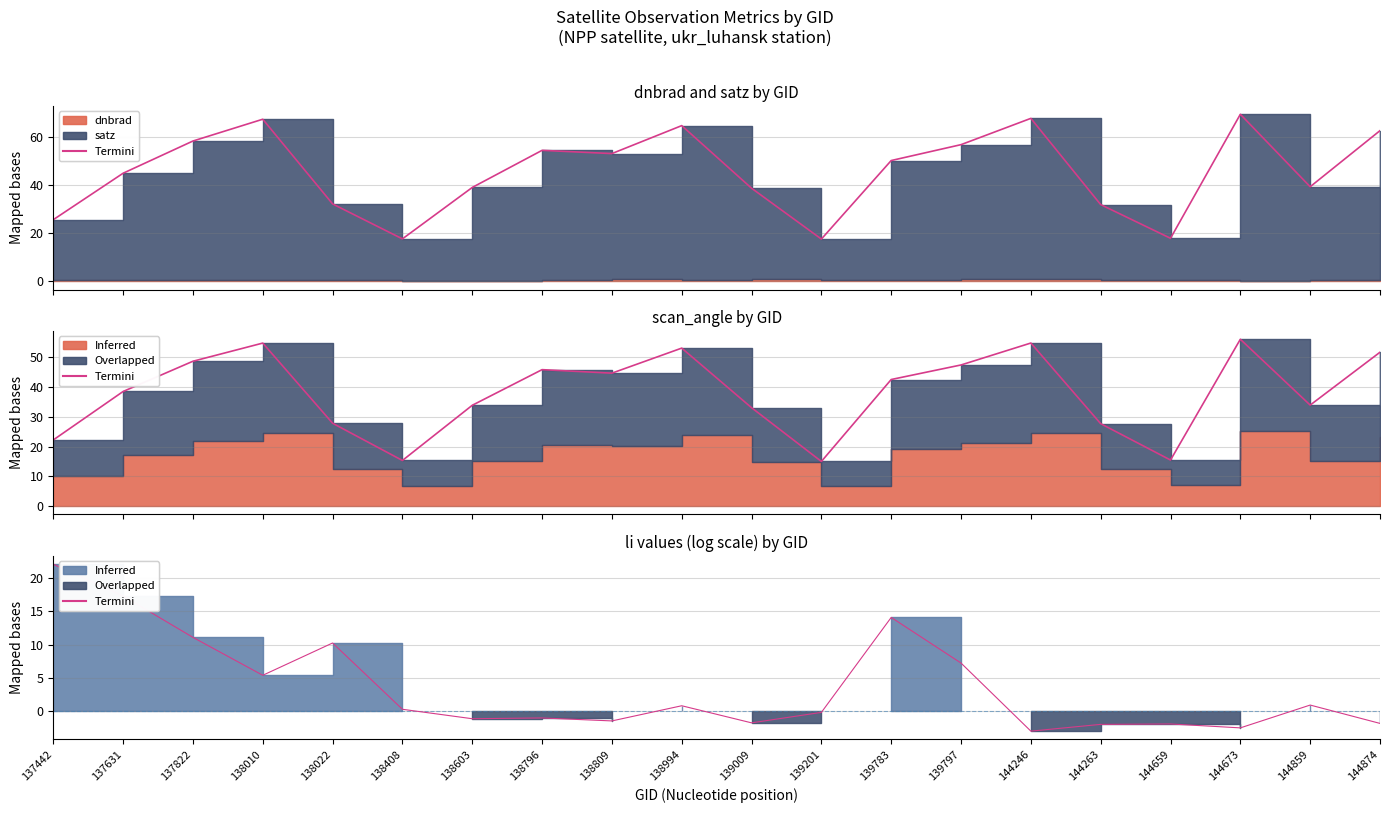

Rank the categories by value from highest to lowest.

137442, 137631, 139783, 137822, 138022, 139797, 138010, 144859, 138994, 138408, 139201, 138796, 138603, 138809, 139009, 144874, 144659, 144263, 144673, 144246